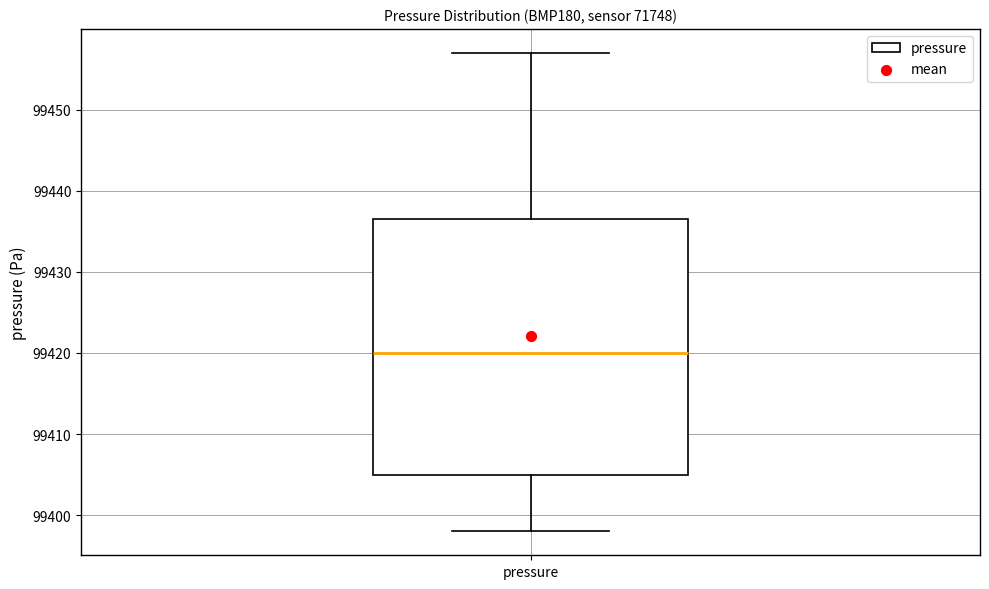

Transcribe this box plot: give where the median line is, the range the box spans, and where the two whiskers end, as read against the y-axis. The values are not printed on the chart, so give them approximately, as read against the axis.

median 99420, box 99405 to 99437, whiskers 99398 to 99457